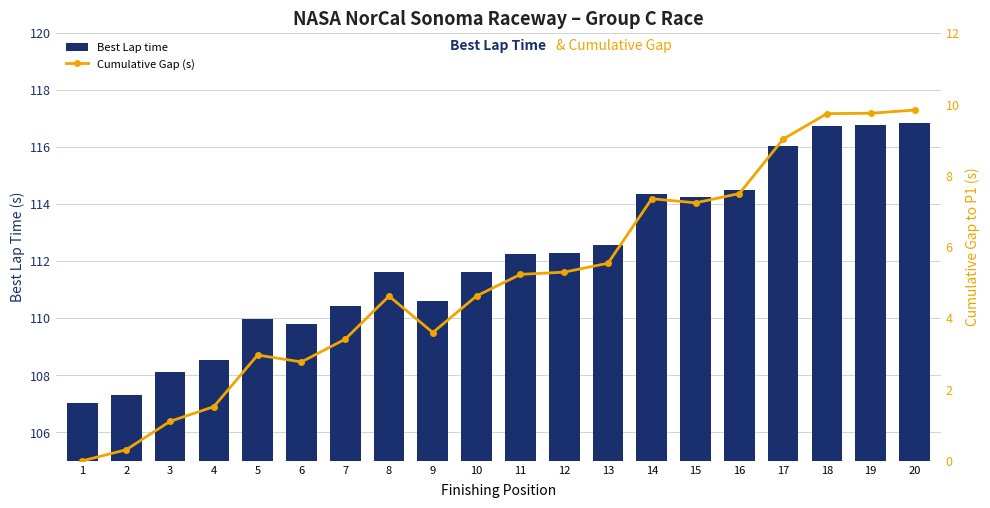

What is the sum of the Best Lap time values at 19 and 14?

231.1